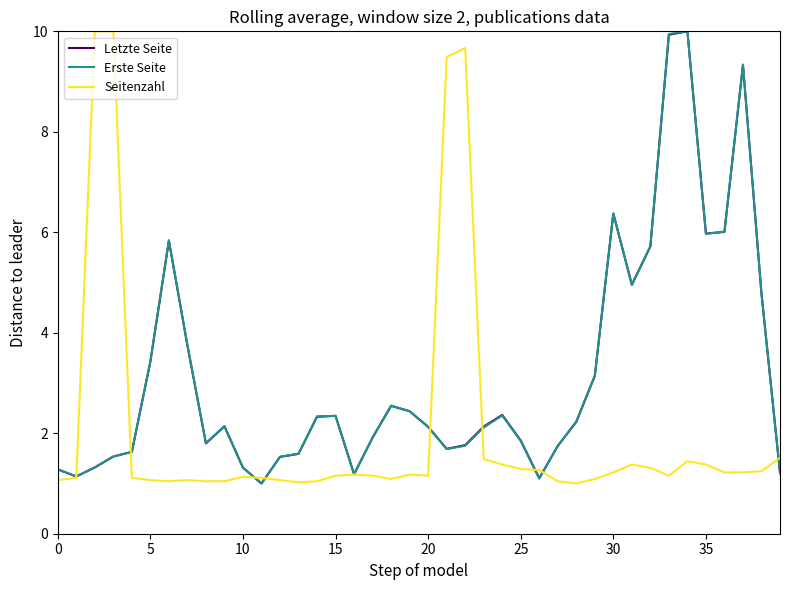

What is the lowest value of the Seitenzahl series?

1.0